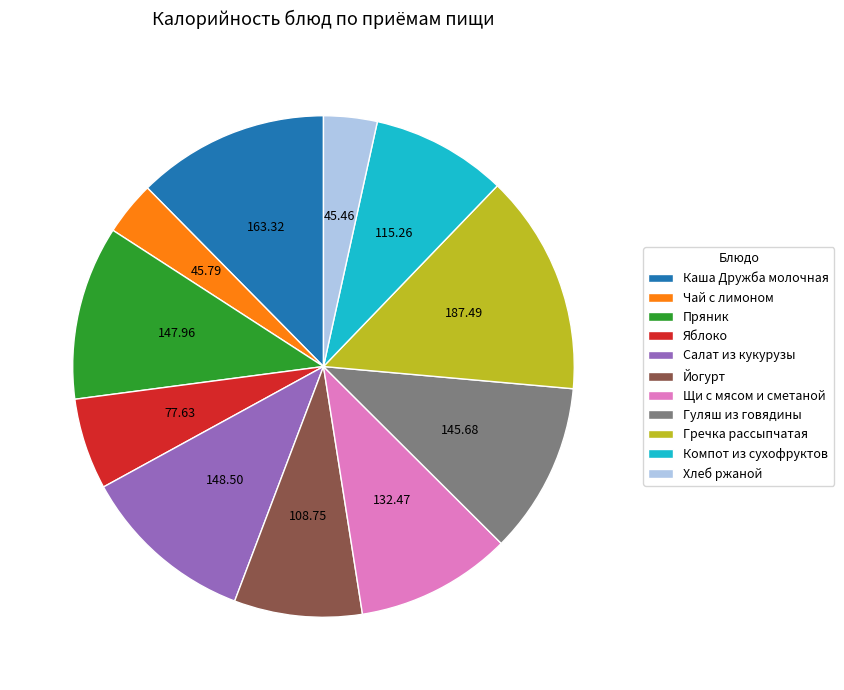

Which slice is the largest?

Гречка рассыпчатая